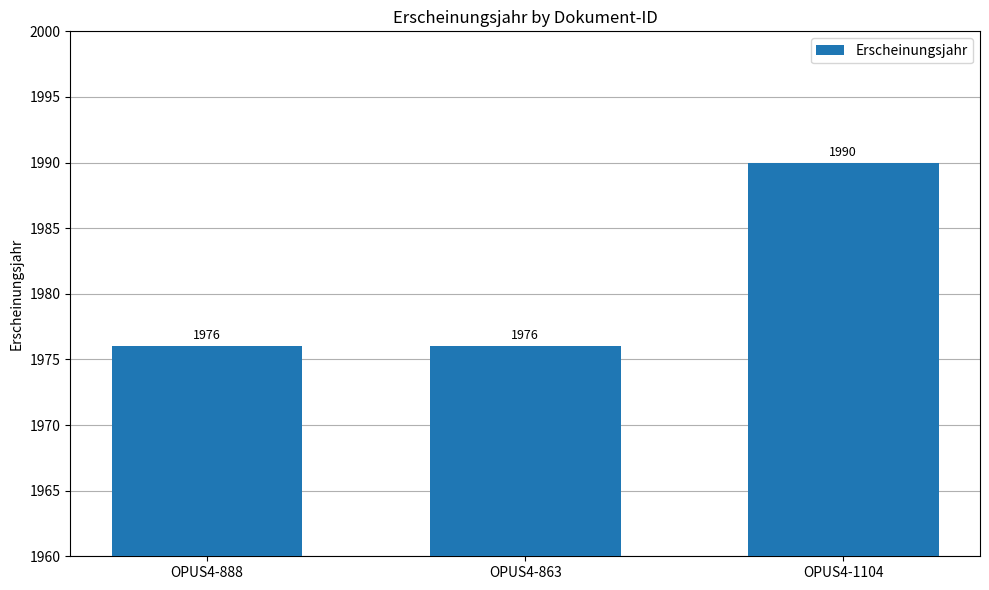

How many series are shown in this chart?

1